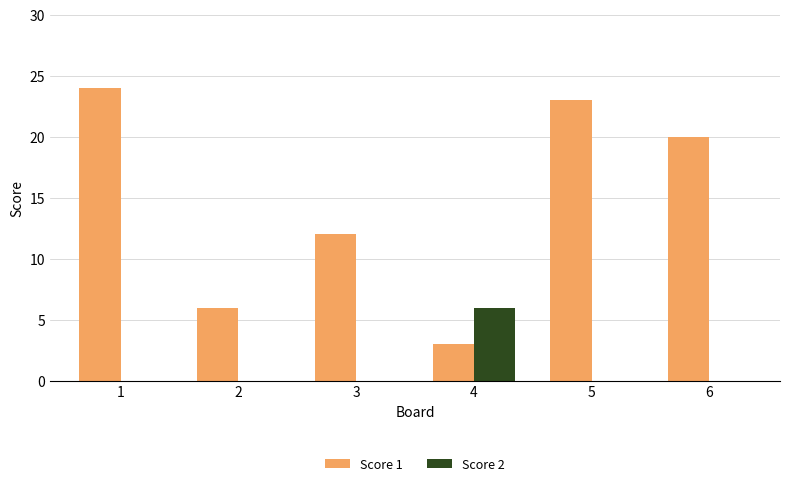

Which label corresponds to the largest value in the chart?

1